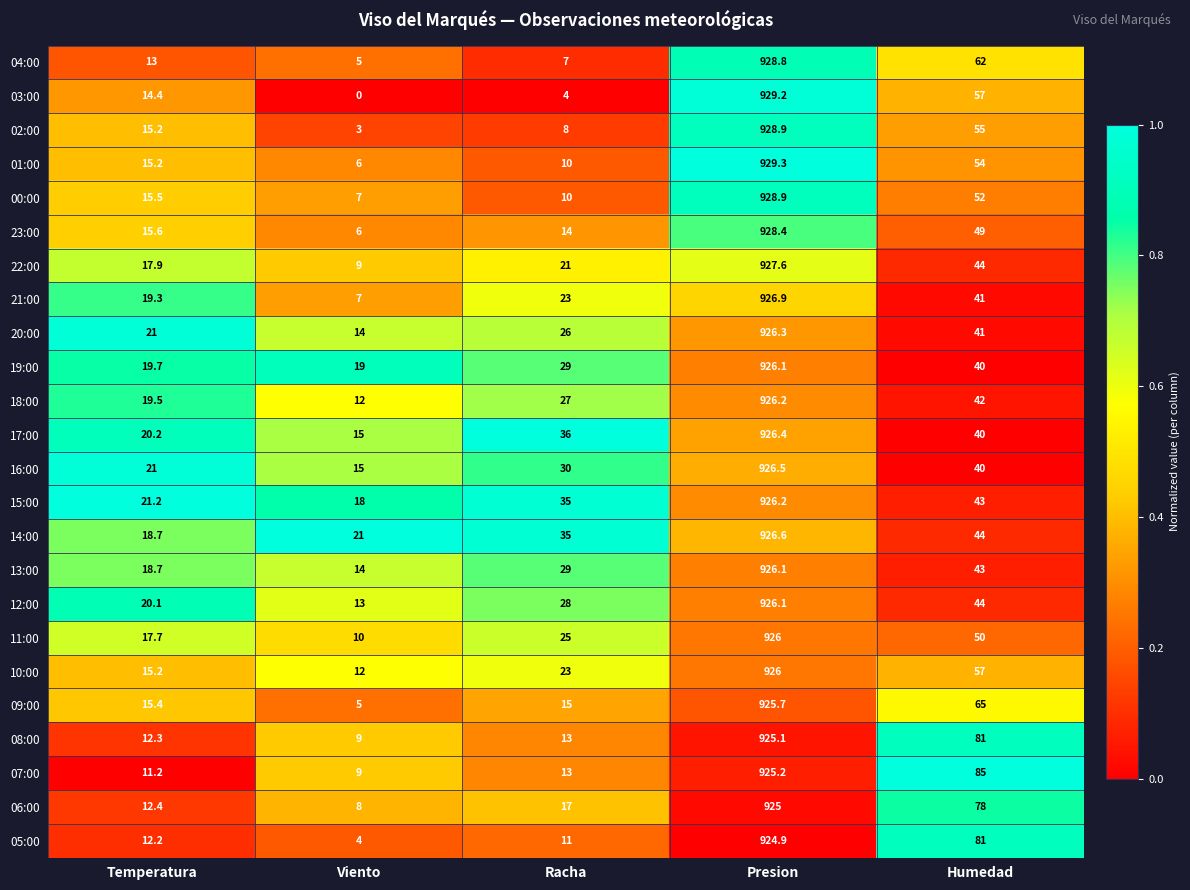

What is the spread (max minus min) of values at Temperatura?

10.0